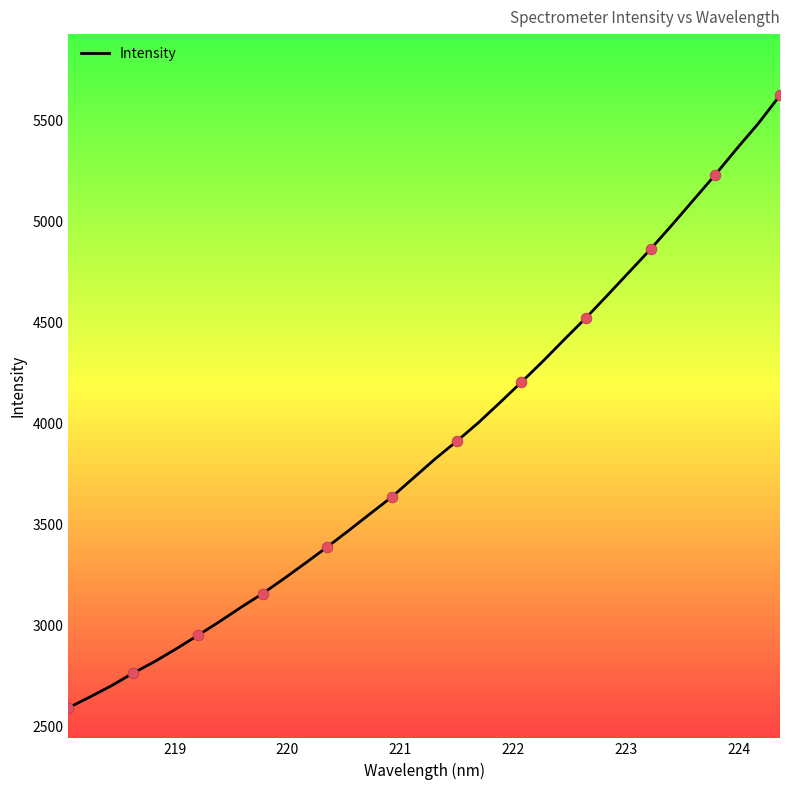

What is the greatest value displayed?

5624.0